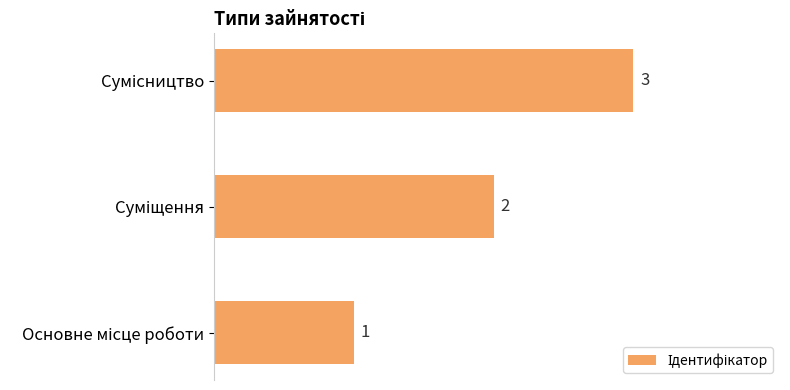

What is the maximum value shown in the chart?

3